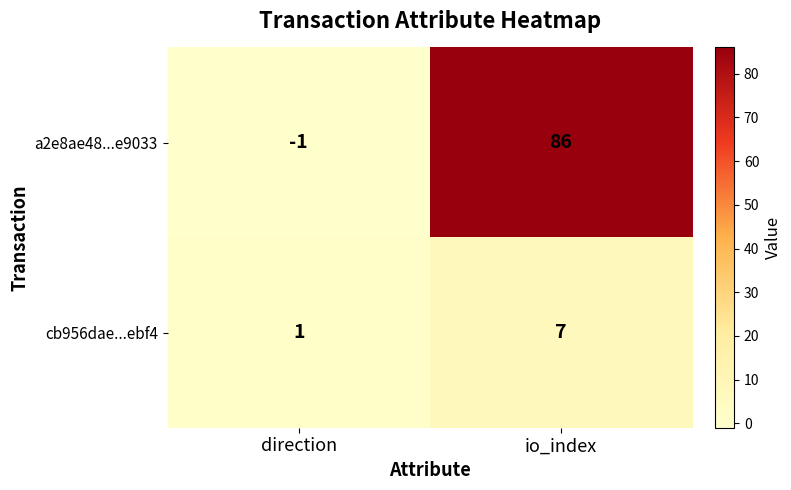

What is the difference between the highest and lowest values at direction?

2